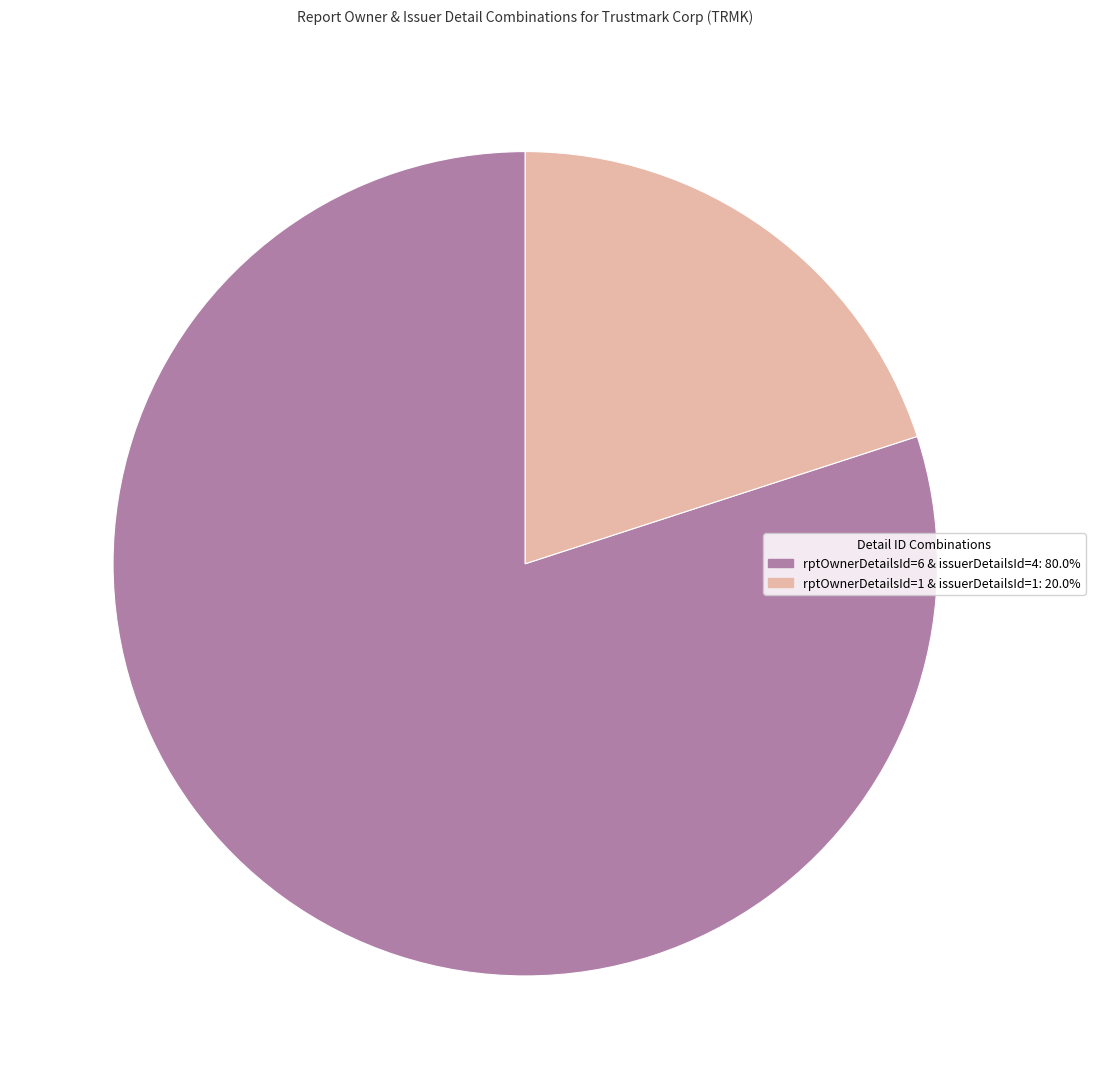

Does rptOwnerDetailsId=1 & issuerDetailsId=1 account for over 50% of the chart?

No